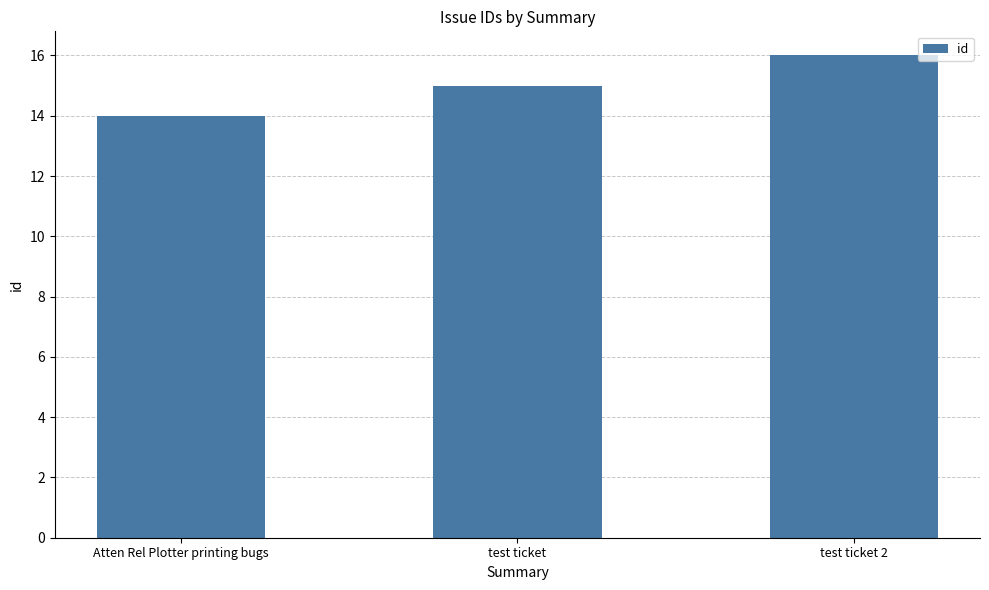

List the labels in order of value, largest first.

test ticket 2, test ticket, Atten Rel Plotter printing bugs